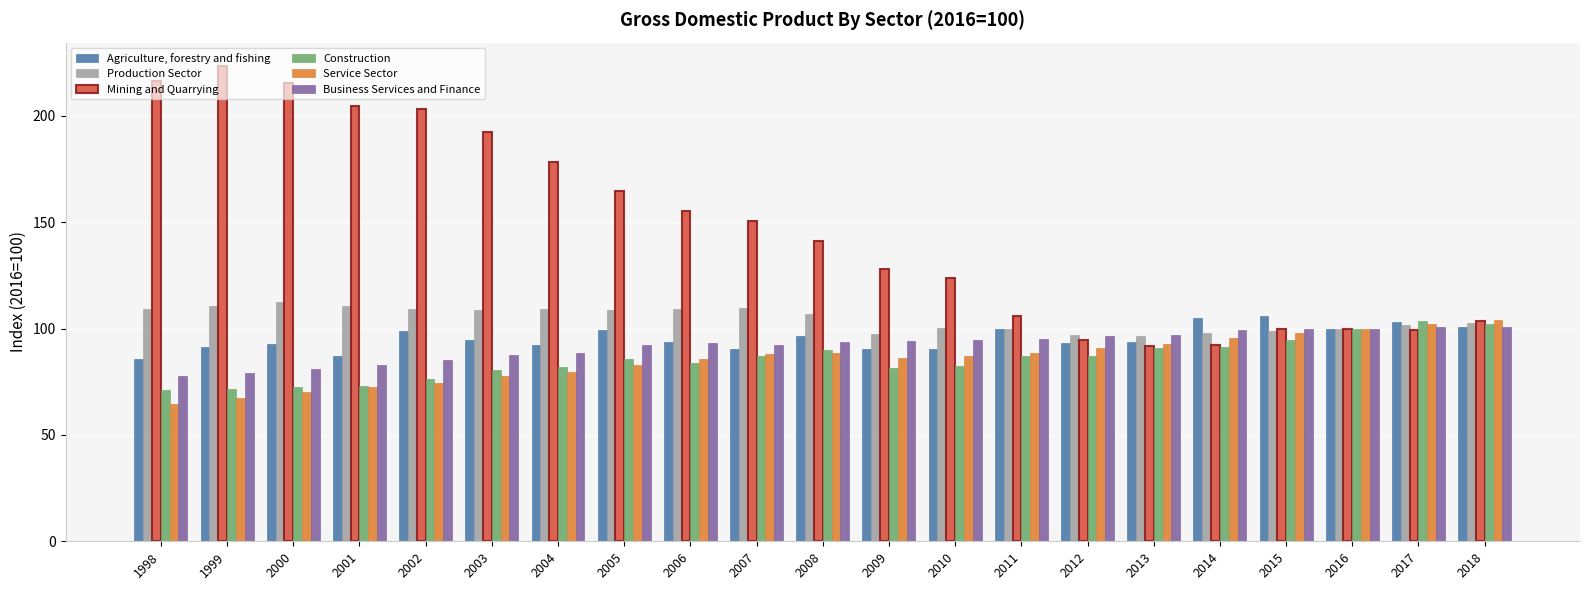

True or false: Business Services and Finance has a value of 93.3 at 2006.

True